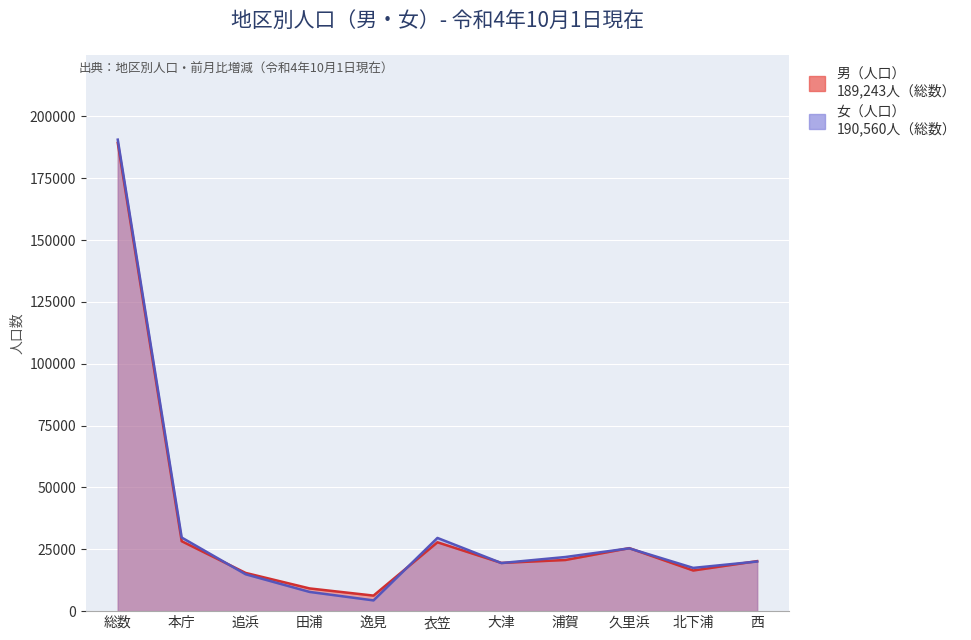

What is the minimum value for 女（人口）?

4342